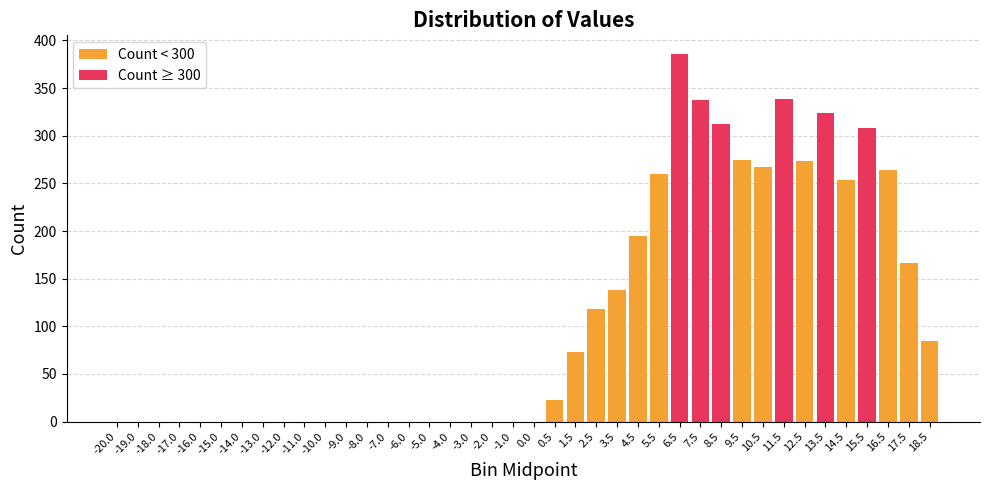

What position from the left is 5.5?

27